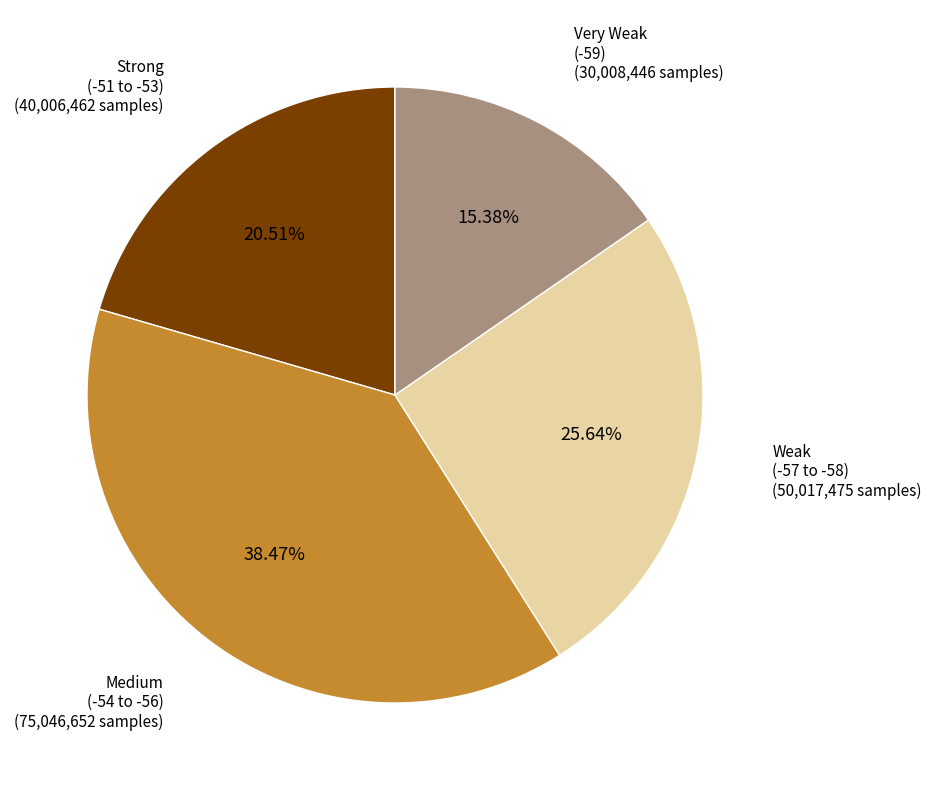

Is there any slice that represents more than half of the pie?

No